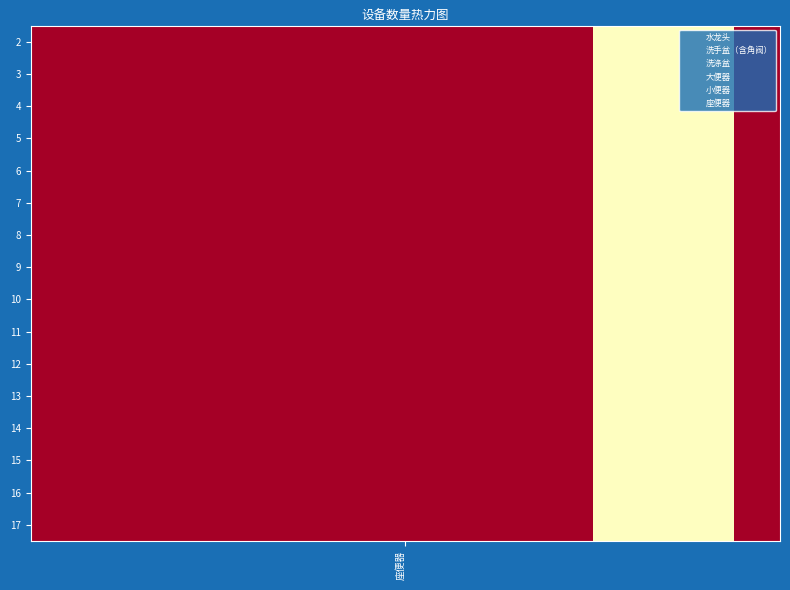

At how many categories does at least one series exceed 59?

15